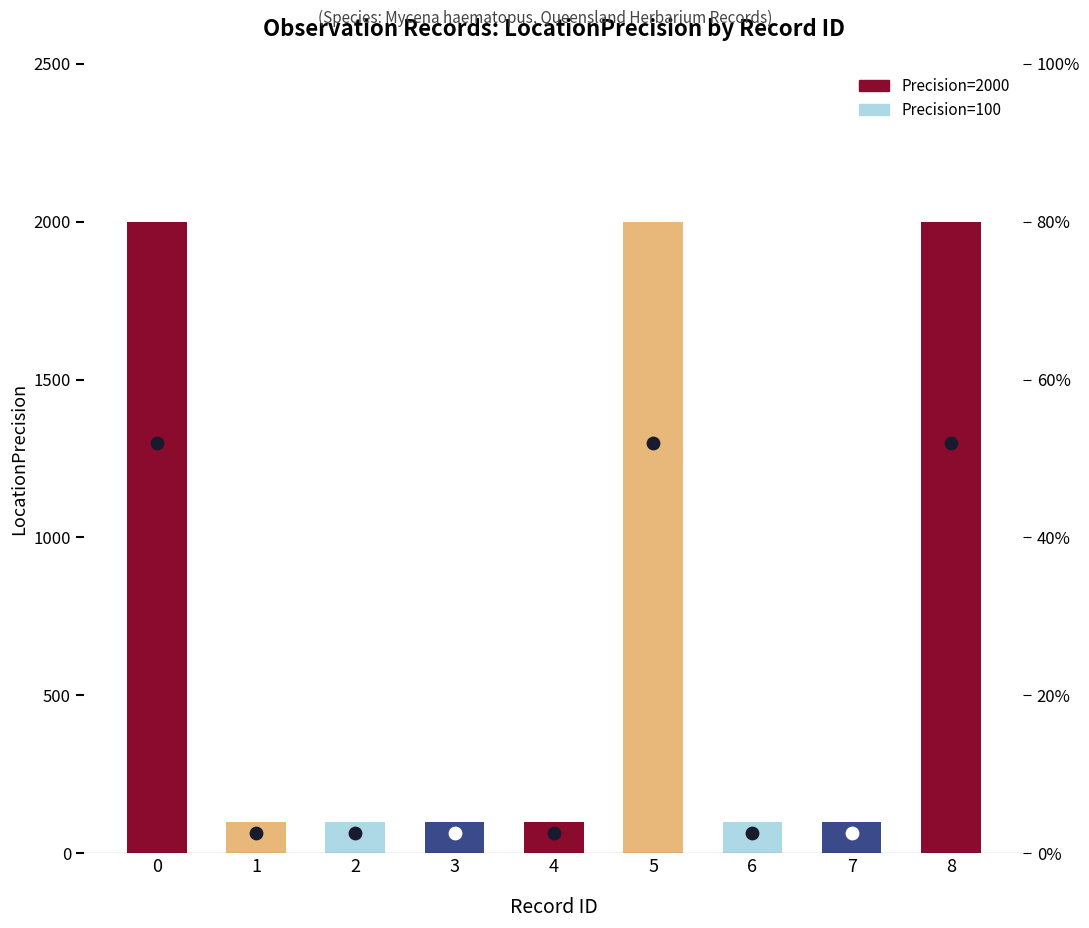

What is the change in value from 3 to 8?

+1900